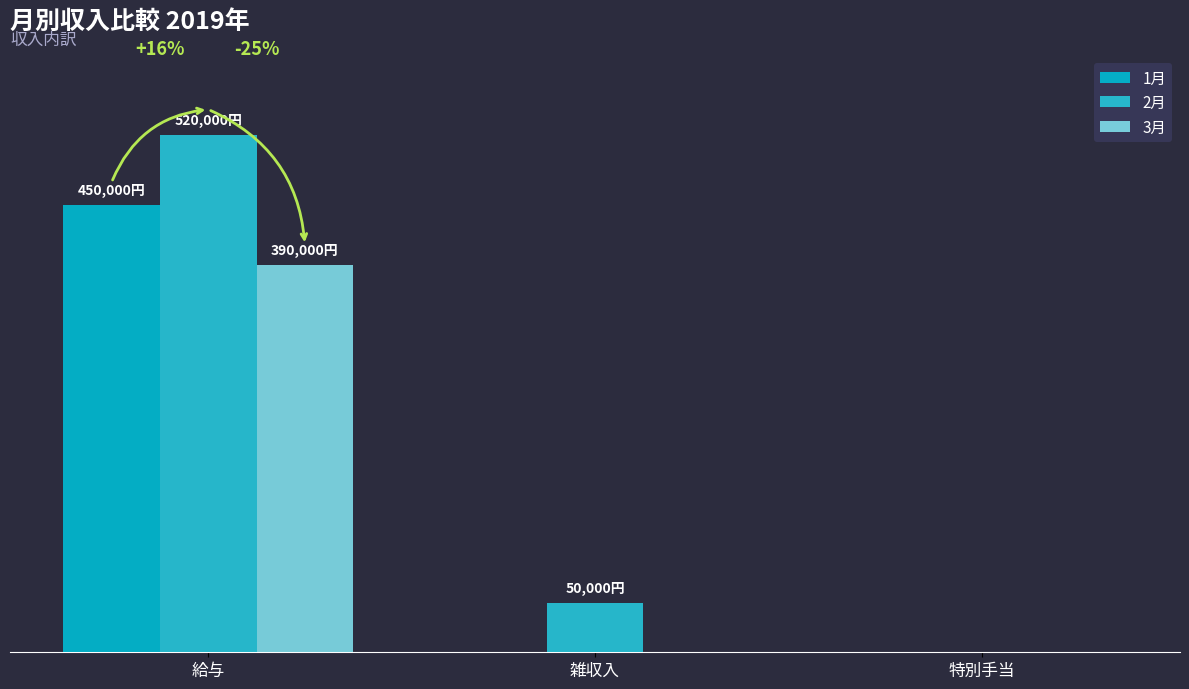

True or false: 2月 has a value of 71207 at 雑収入.

False